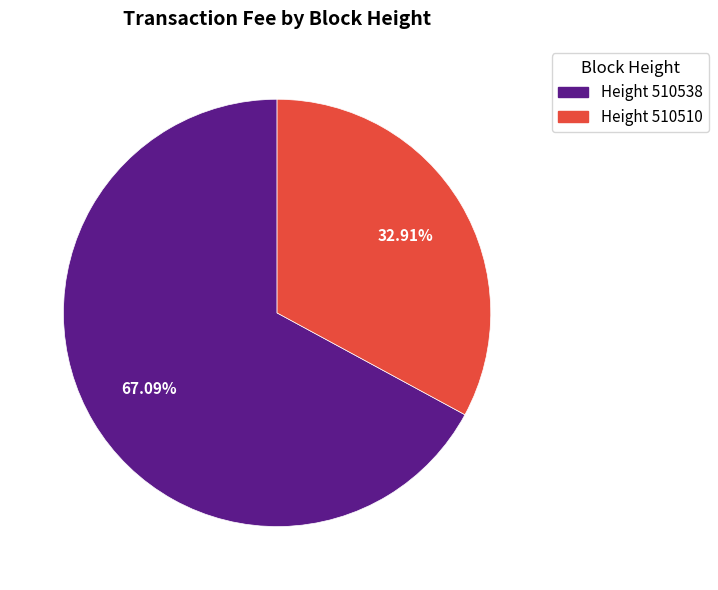

How many segments does this pie chart have?

2